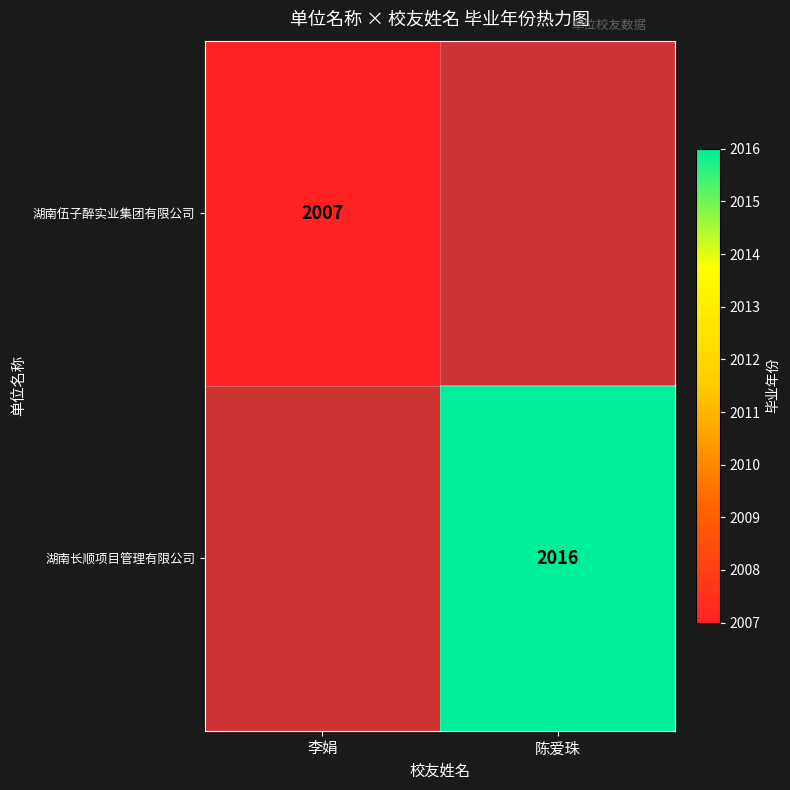

What is the greatest value displayed?

2016.0